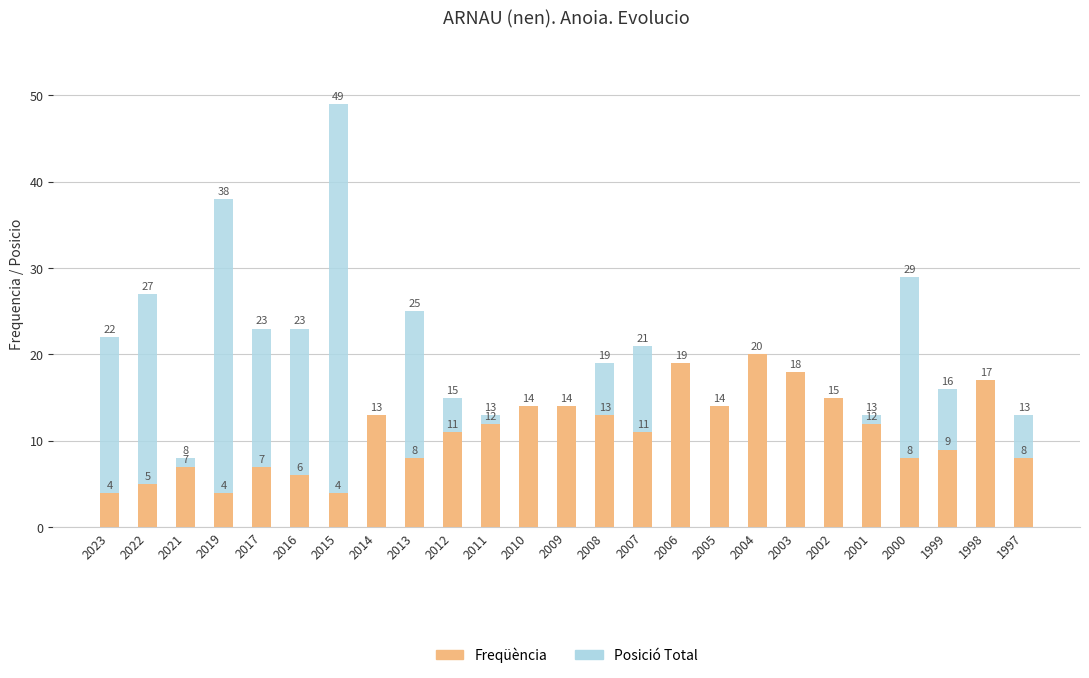

Reading left to right, what are all the values shown in this chart?

Freqüència: 4	5	7	4	7	6	4	13	8	11	12	14	14	13	11	19	14	20	18	15	12	8	9	17	8
Posició Total: 22	27	8	38	23	23	49	6	25	15	13	7	9	19	21	6	12	6	4	8	13	29	16	3	13